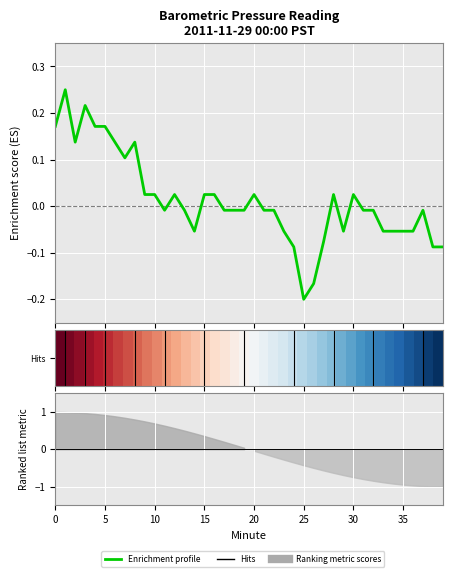

How many data points in Enrichment profile are above 0?

17